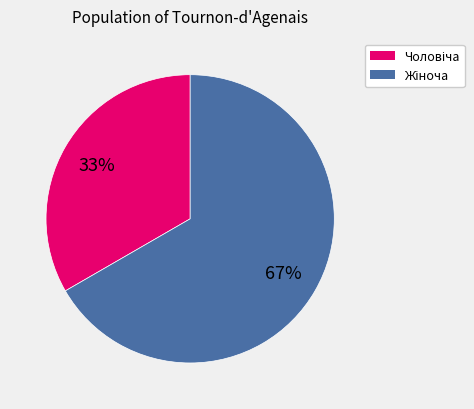

Is there any slice that represents more than half of the pie?

Yes